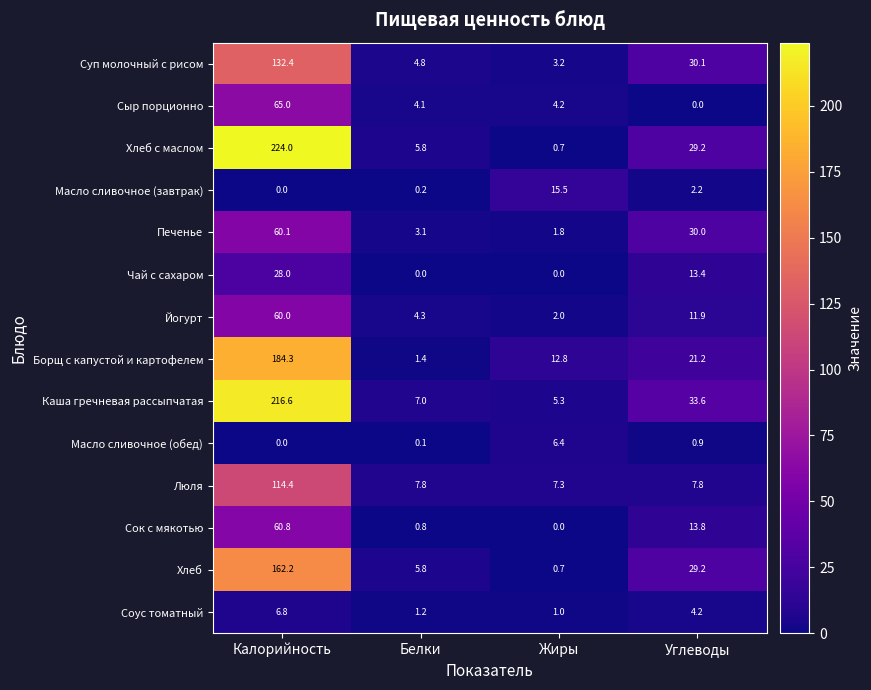

Count the Чай с сахаром values in the range 0 to 28.

4